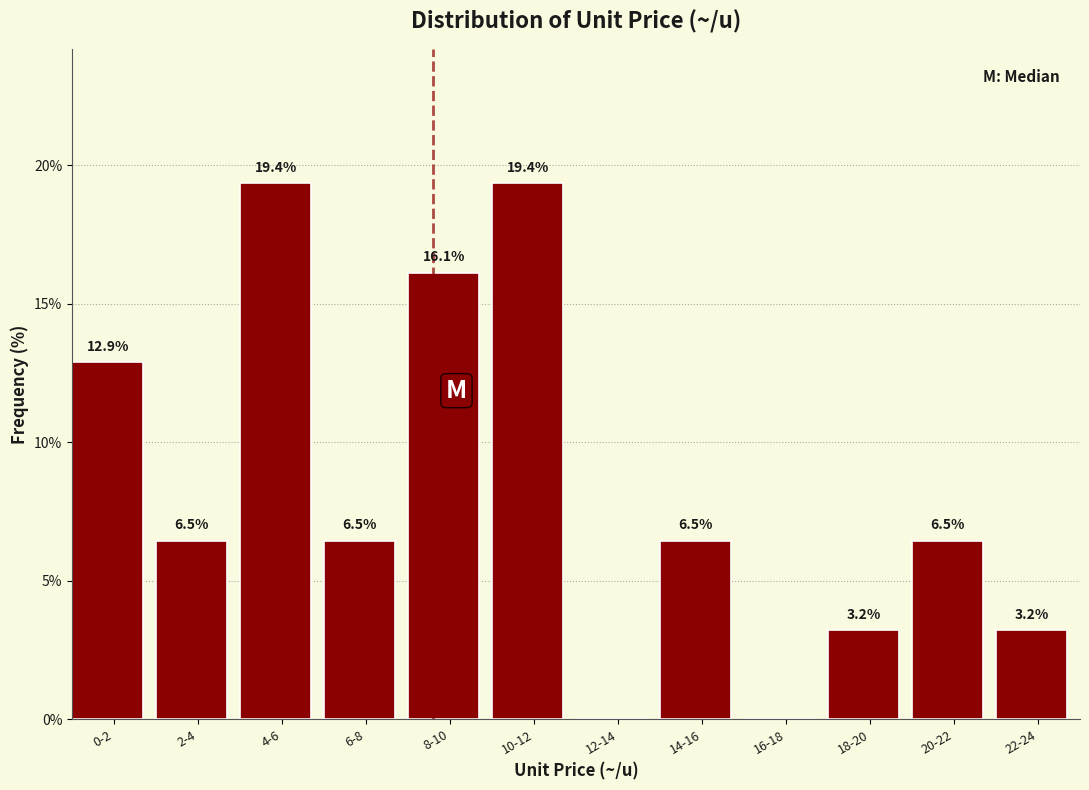

Reading left to right, list all the values displayed in this chart.

0-2=12.9	2-4=6.5	4-6=19.4	6-8=6.5	8-10=16.1	10-12=19.4	12-14=0.0	14-16=6.5	16-18=0.0	18-20=3.2	20-22=6.5	22-24=3.2